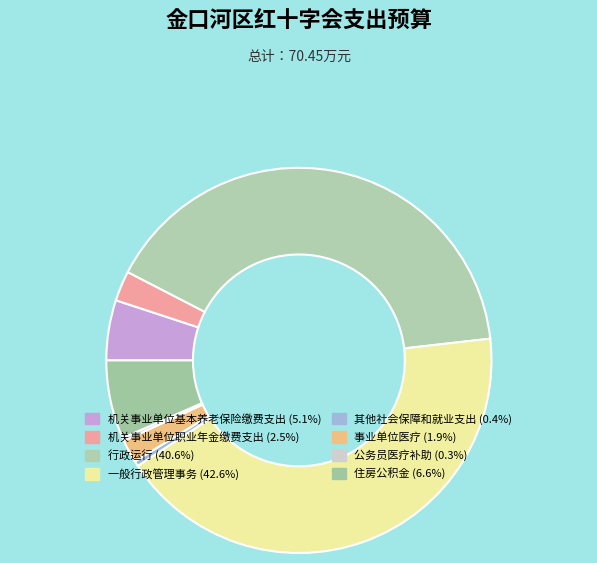

The 其他社会保障和就业支出 slice represents 0% of the pie. True or false?

True